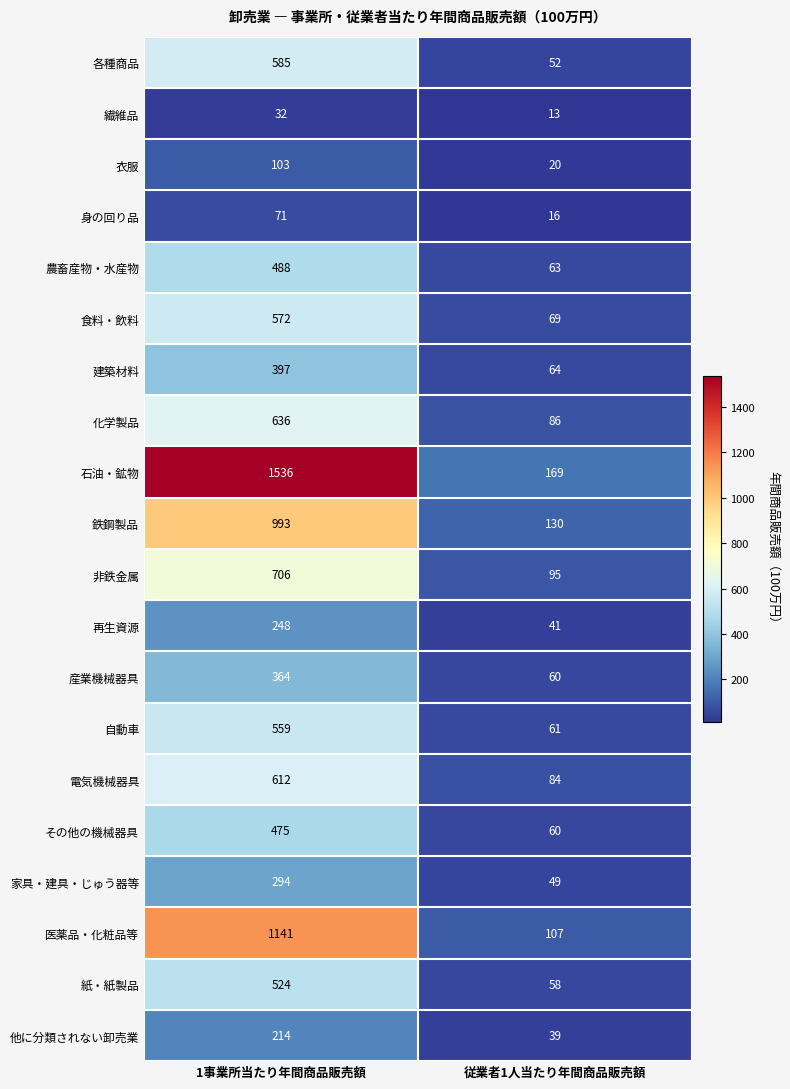

Which series has the widest spread of values?

石油・鉱物